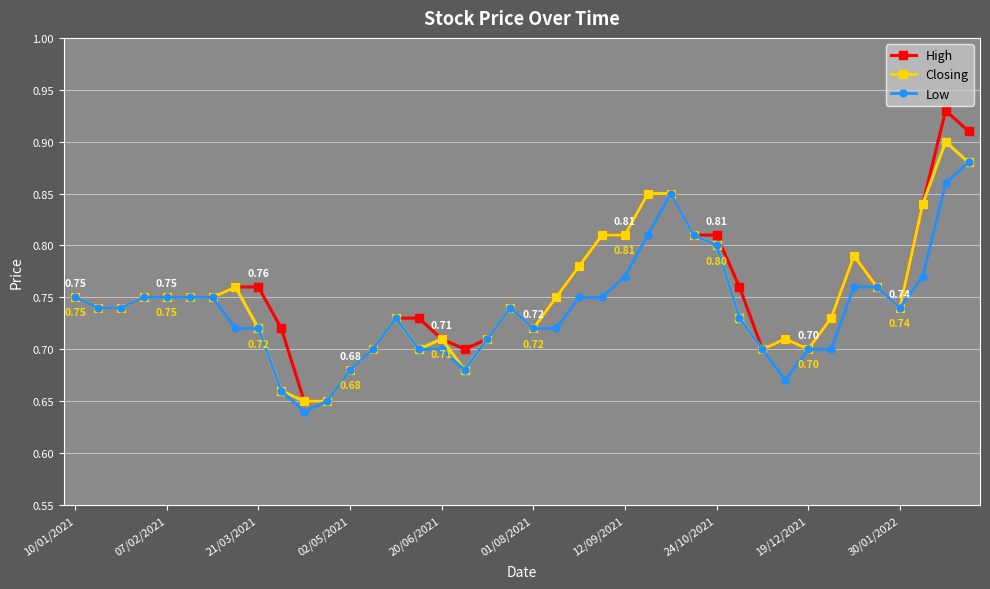

True or false: Low has more than 2 points higher than both neighbors.

True